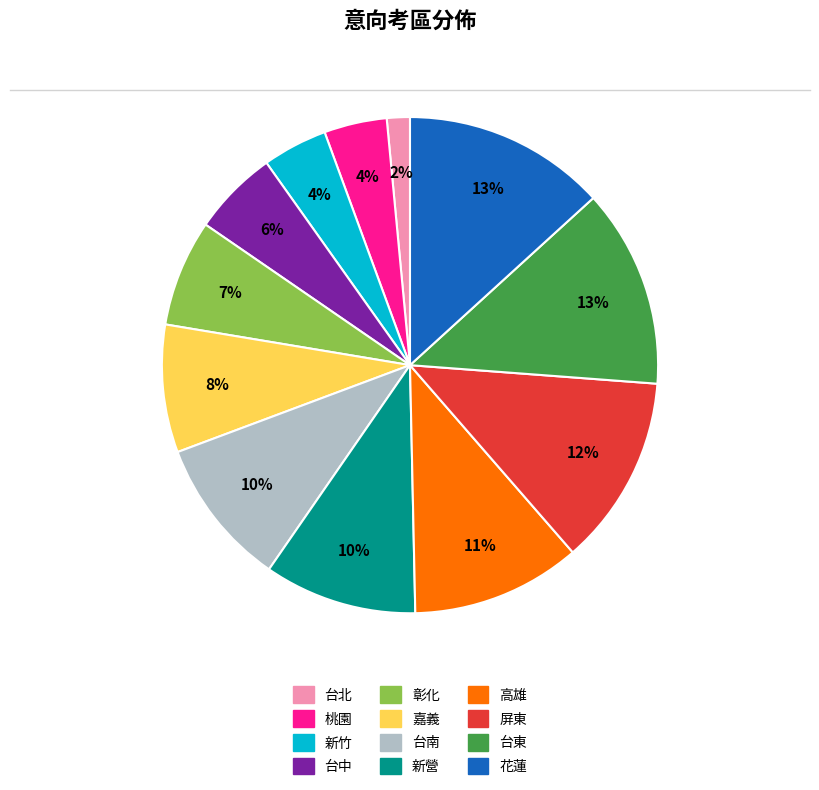

Which category has the smallest portion of the pie?

台北